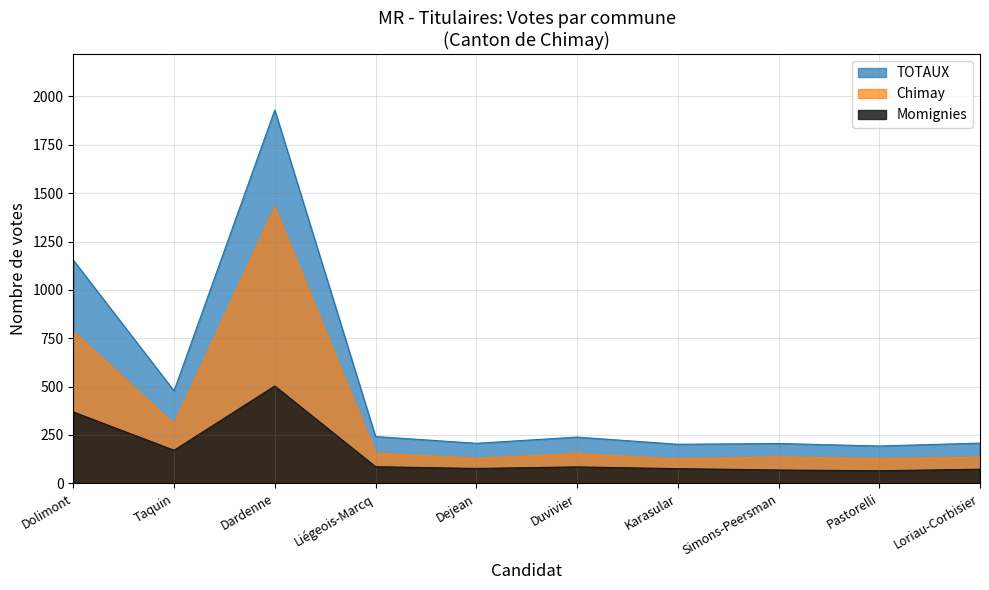

Is the value of Chimay at Pastorelli greater than the value of Momignies at Simons-Peersman?

Yes